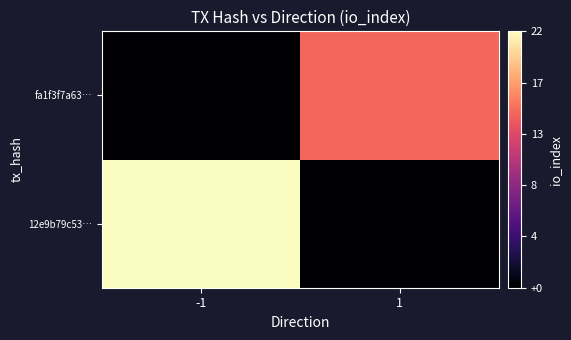

Reading left to right, what are all the values shown in this chart?

12e9b79c53…: -1=22	1=0
fa1f3f7a63…: -1=0	1=15